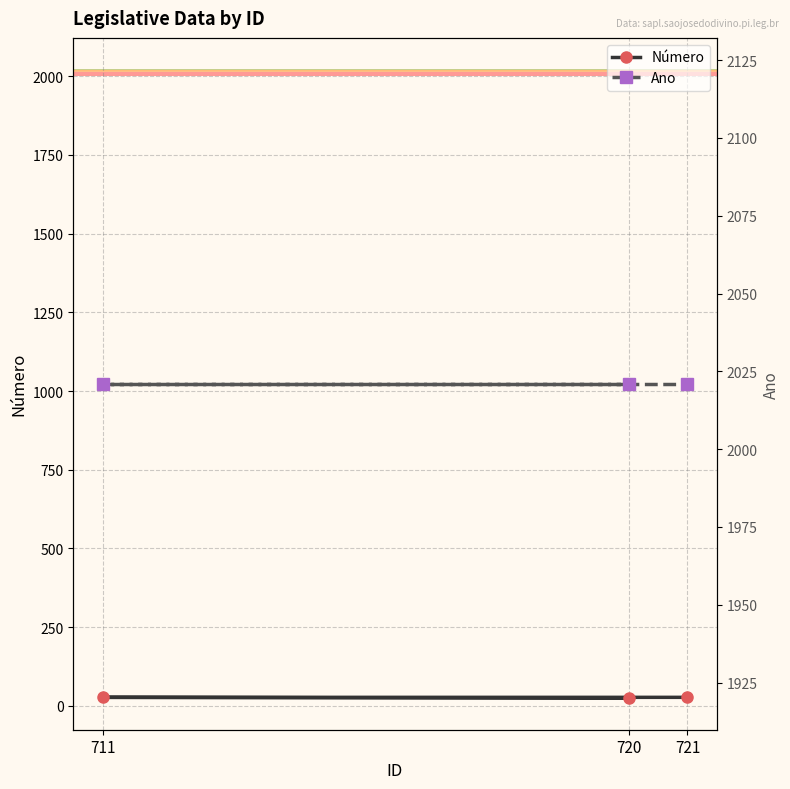

True or false: Ano has a value of 2021 at 711.

True